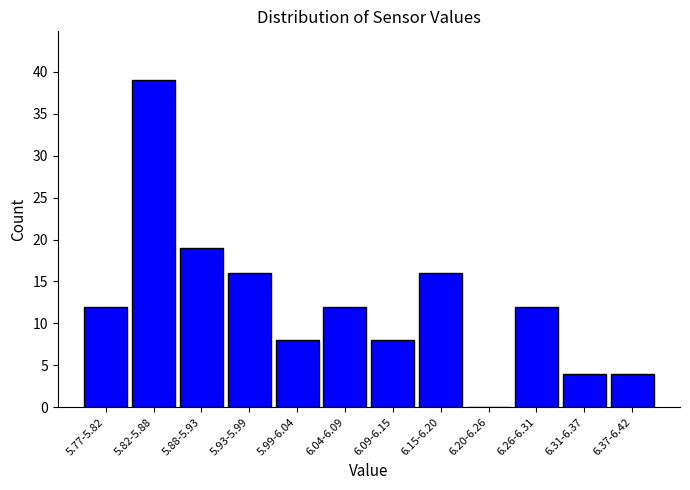

Reading right to left, list all the values displayed in this chart.

6.37-6.42=4	6.31-6.37=4	6.26-6.31=12	6.20-6.26=0	6.15-6.20=16	6.09-6.15=8	6.04-6.09=12	5.99-6.04=8	5.93-5.99=16	5.88-5.93=19	5.82-5.88=39	5.77-5.82=12